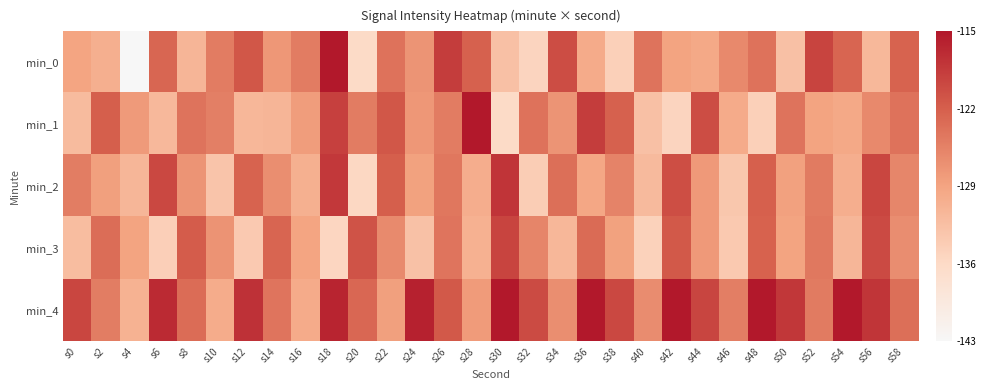

Which label corresponds to the smallest value in the chart?

s4